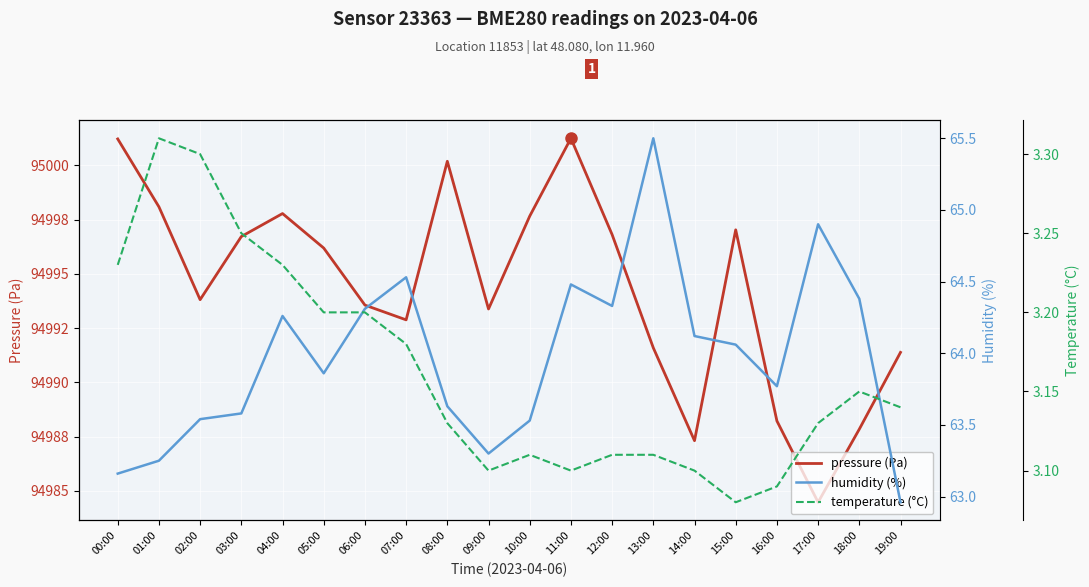

What is the difference between the highest and lowest values at 16:00?

94985.1